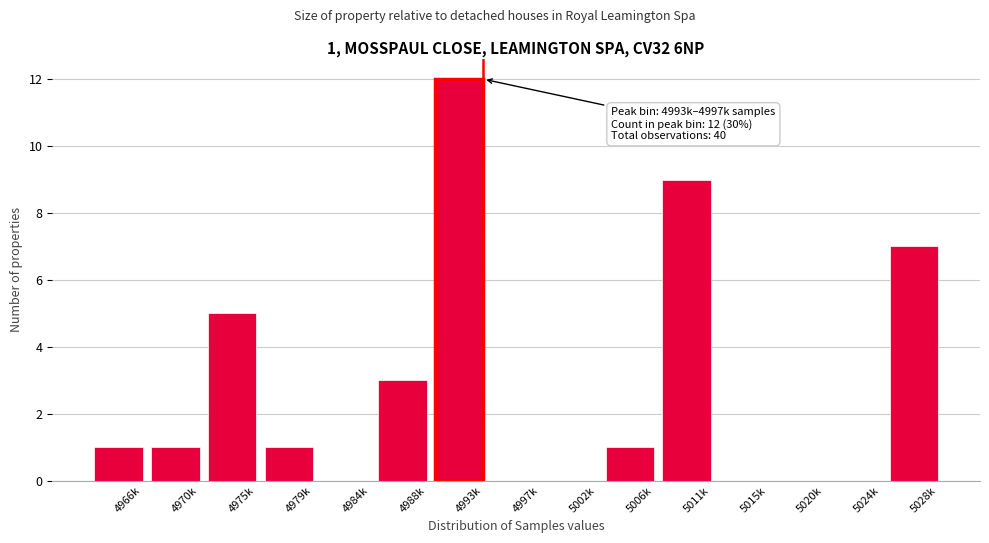

Reading left to right, what are all the values shown in this chart?

4966k=1	4970k=1	4975k=5	4979k=1	4984k=0	4988k=3	4993k=12	4997k=0	5002k=0	5006k=1	5011k=9	5015k=0	5020k=0	5024k=0	5028k=7